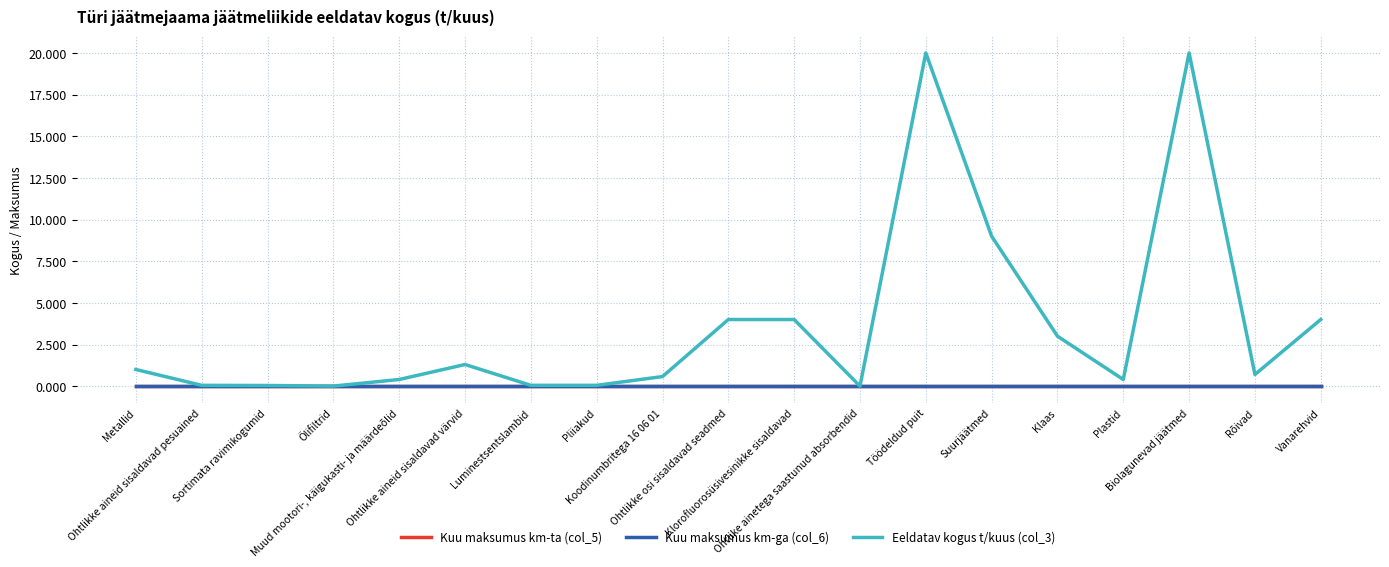

What is the difference between the highest and lowest values at Plastid?

0.4